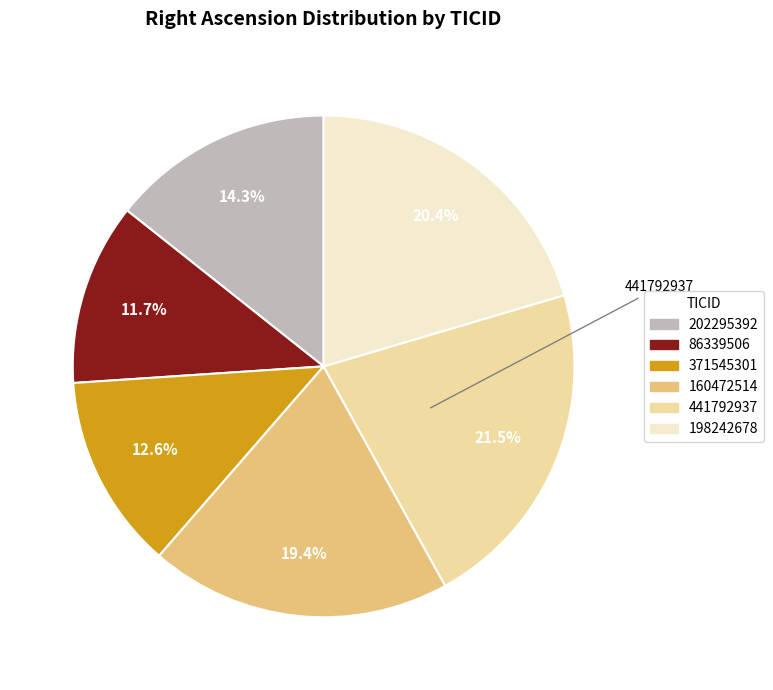

What is the ratio of the value at 441792937 to the value at 371545301?

1.7